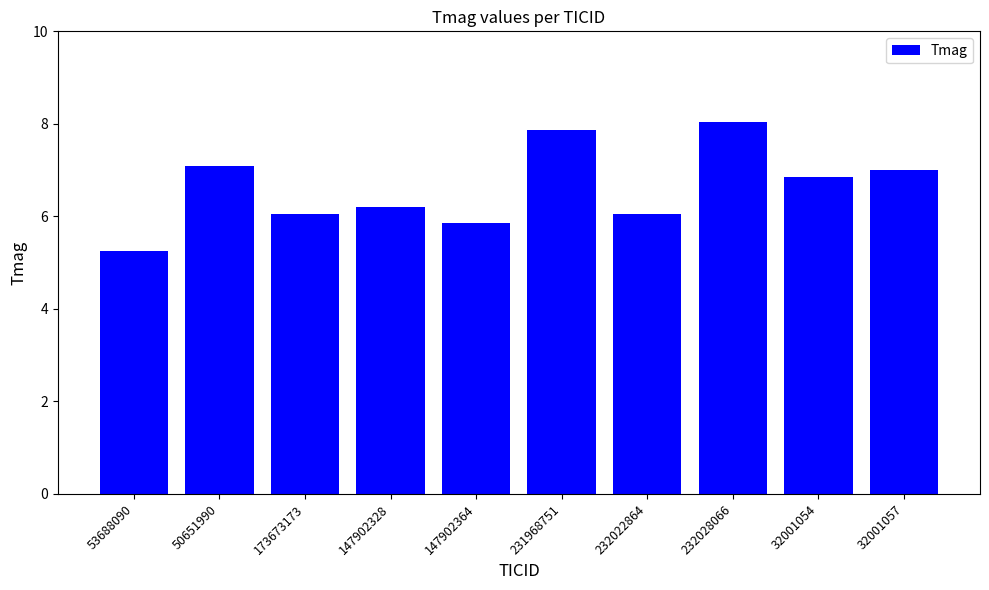

What is the maximum value shown in the chart?

8.0